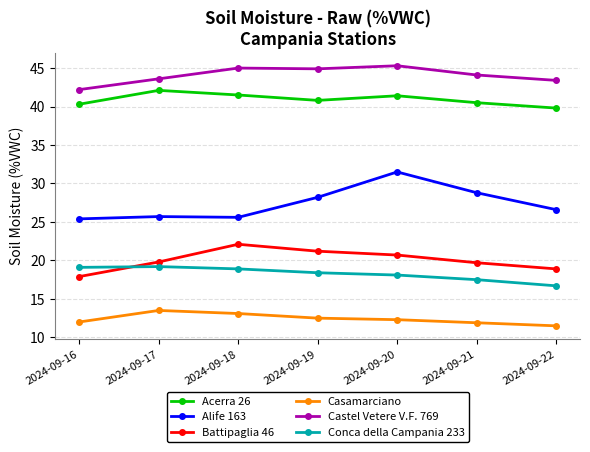

True or false: Alife 163 and Acerra 26 cross at least once.

False